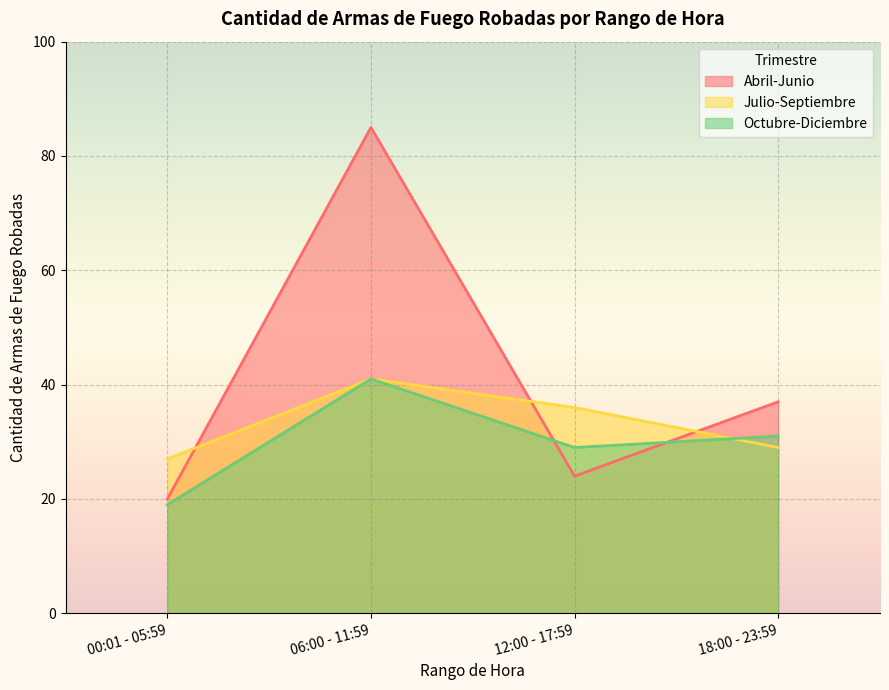

At which category is the sum across all series the highest?

06:00 - 11:59